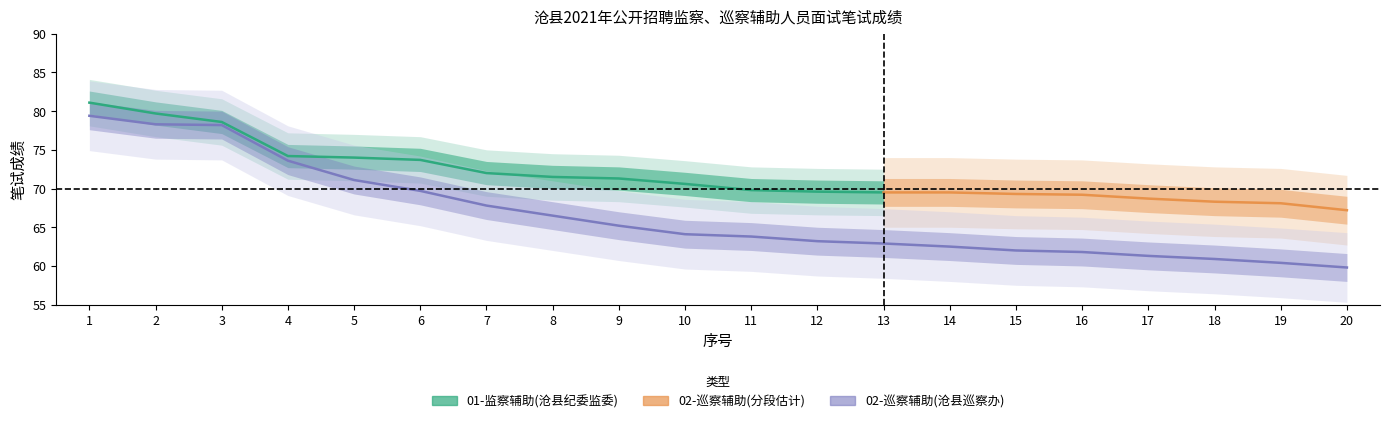

Is it true that the value at 15 is 22.9?

False